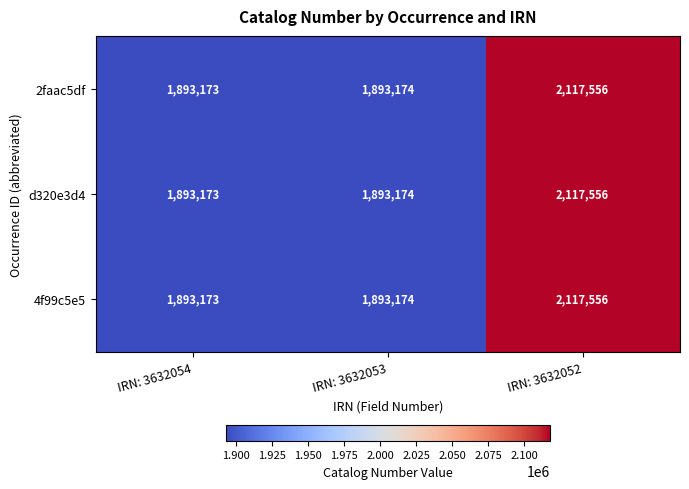

Reading left to right, extract all data points from this chart.

2faac5df: 1893173	1893174	2117556
d320e3d4: 1893173	1893174	2117556
4f99c5e5: 1893173	1893174	2117556